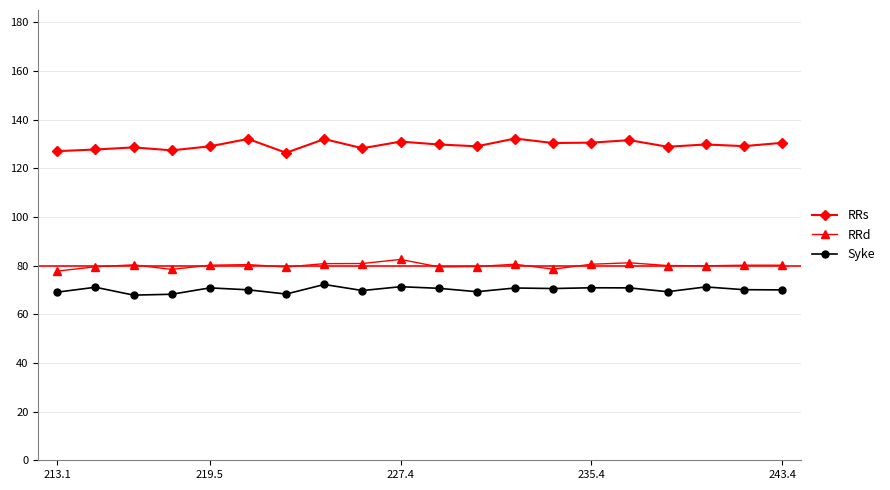

Rank the series by their maximum value, from highest to lowest.

RRs, RRd, Syke